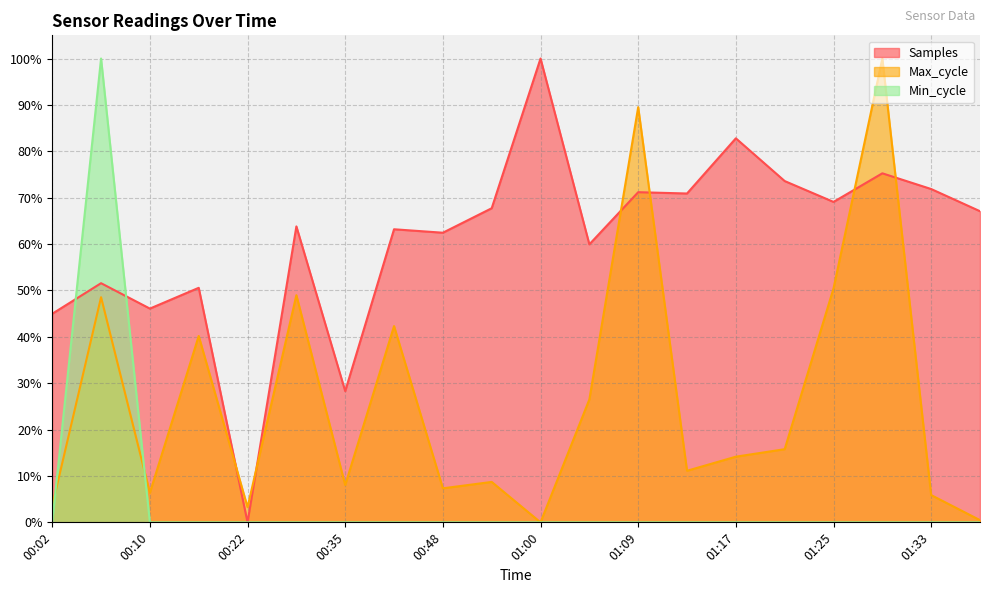

Which series has the widest spread of values?

Samples